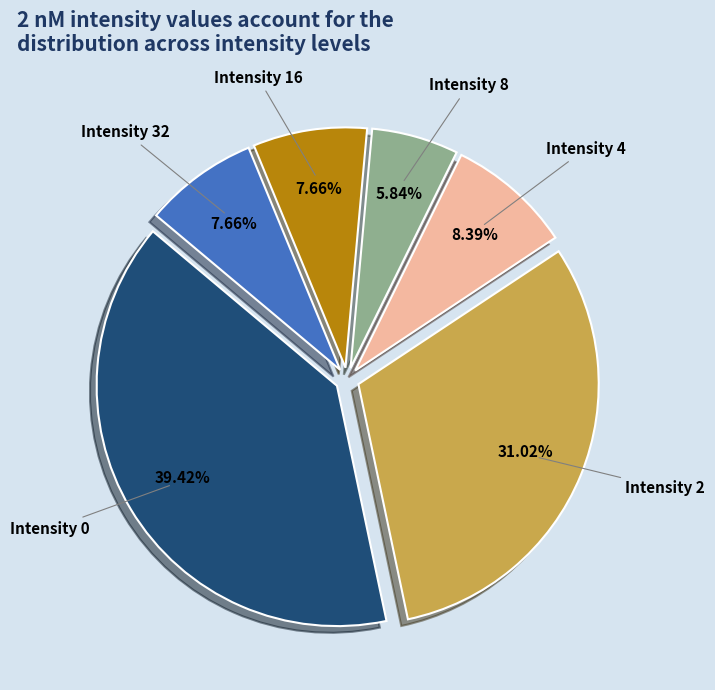

Is there any slice that represents more than half of the pie?

No